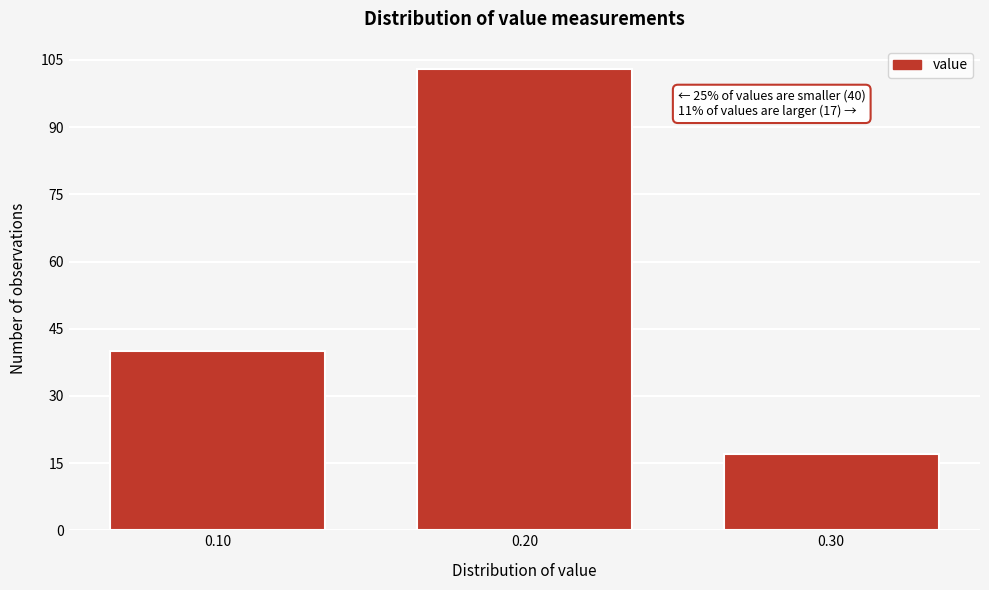

Which range on the x-axis has the tallest bar?

0.15 to 0.25